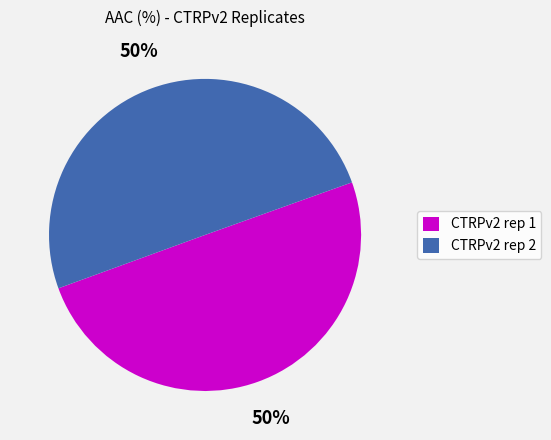

Count the number of slices in the pie.

2